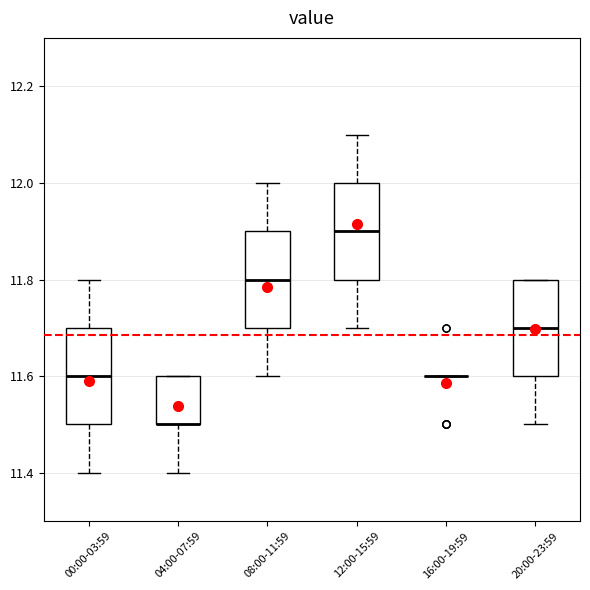

Reading left to right, read every box against the y-axis: the position of its median line, the range the box covers, and the ends of its whiskers. The values are not printed on the chart, so give them approximately, as read against the axis.

00:00-03:59: median 11.6, box 11.5 to 11.7, whiskers 11.4 to 11.8
04:00-07:59: median 11.5 (drawn on the box's lower edge), box 11.5 to 11.6, whiskers 11.4 to 11.6
08:00-11:59: median 11.8, box 11.7 to 11.9, whiskers 11.6 to 12.0
12:00-15:59: median 11.9, box 11.8 to 12.0, whiskers 11.7 to 12.1
16:00-19:59: box collapsed to a line at 11.6, whiskers 11.6 to 11.6
20:00-23:59: median 11.7, box 11.6 to 11.8, whiskers 11.5 to 11.8